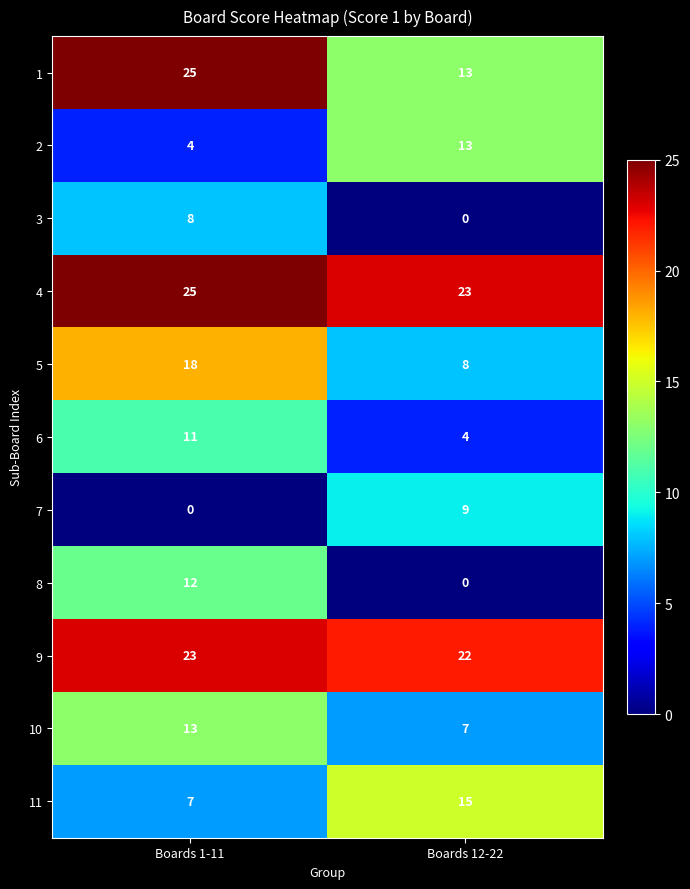

At how many categories does at least one series exceed 17?

2